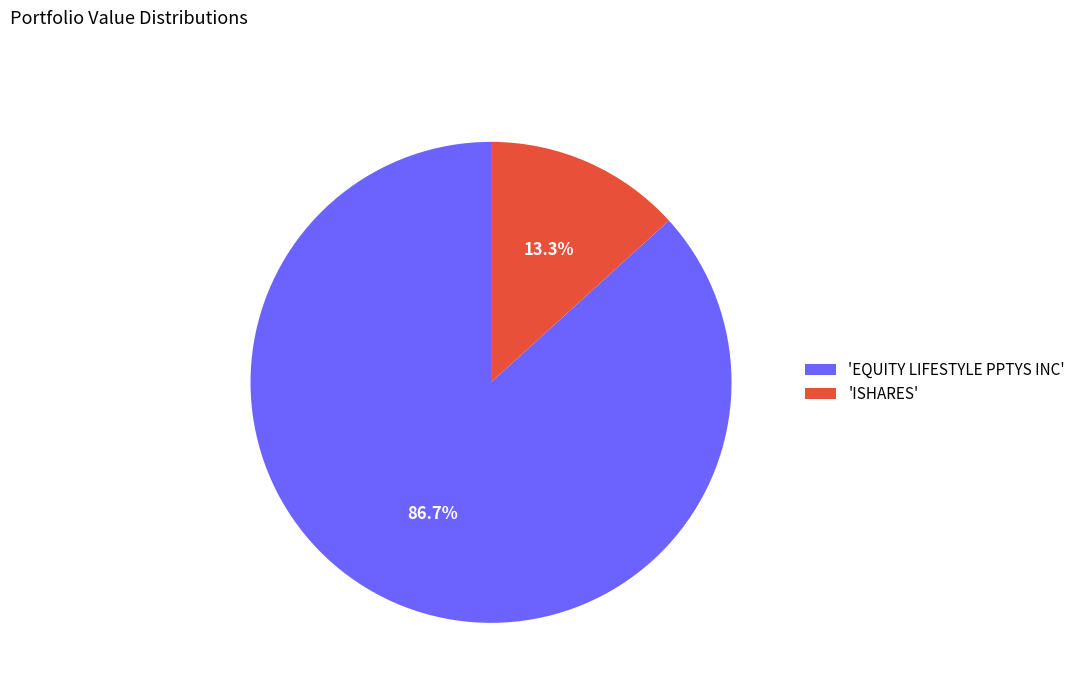

What percentage do 'EQUITY LIFESTYLE PPTYS INC' and 'ISHARES' together represent?

100.0%